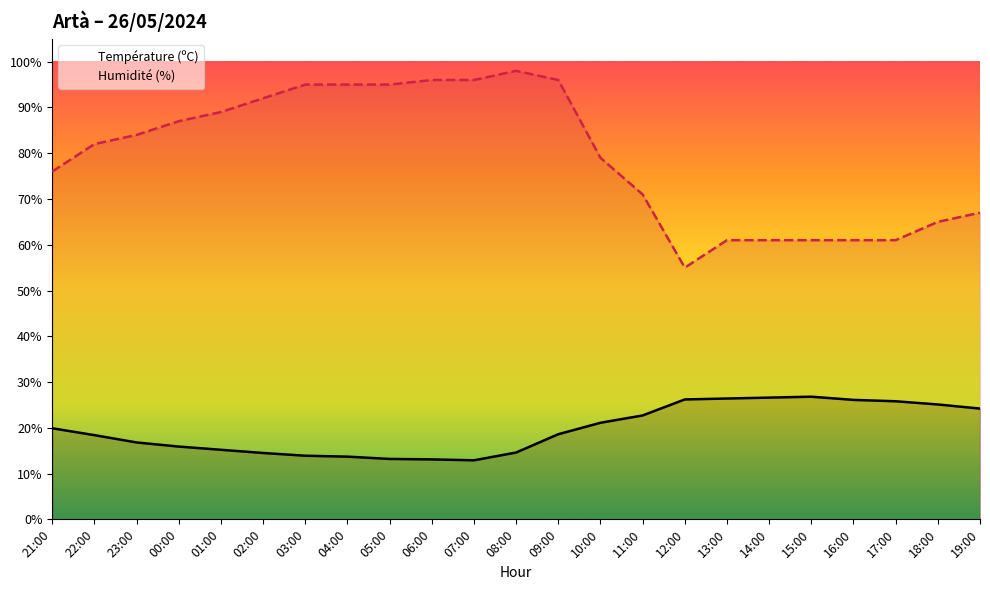

Rank the series by their maximum value, from highest to lowest.

Humidité (%), Température (ºC)